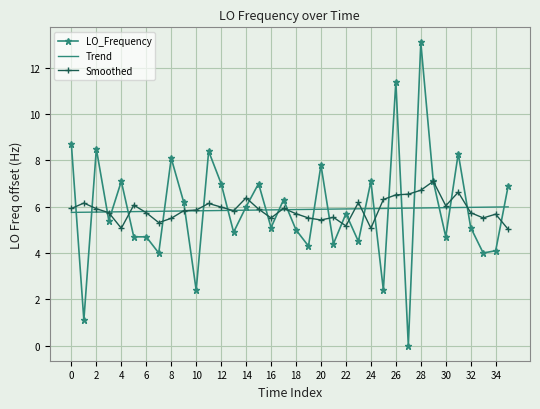

True or false: Smoothed and Trend cross at least once.

True